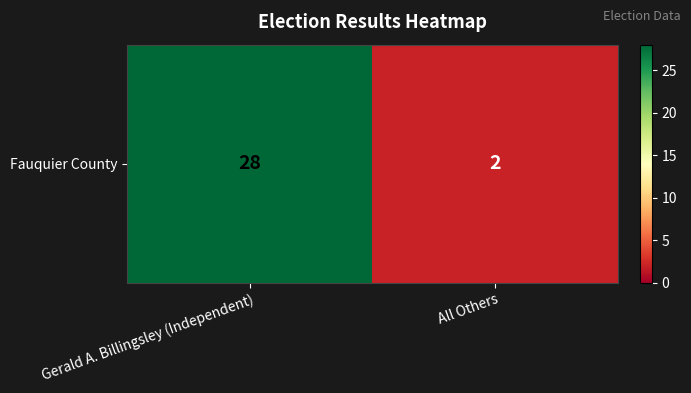

What is the change in value from Gerald A. Billingsley (Independent) to All Others?

-26